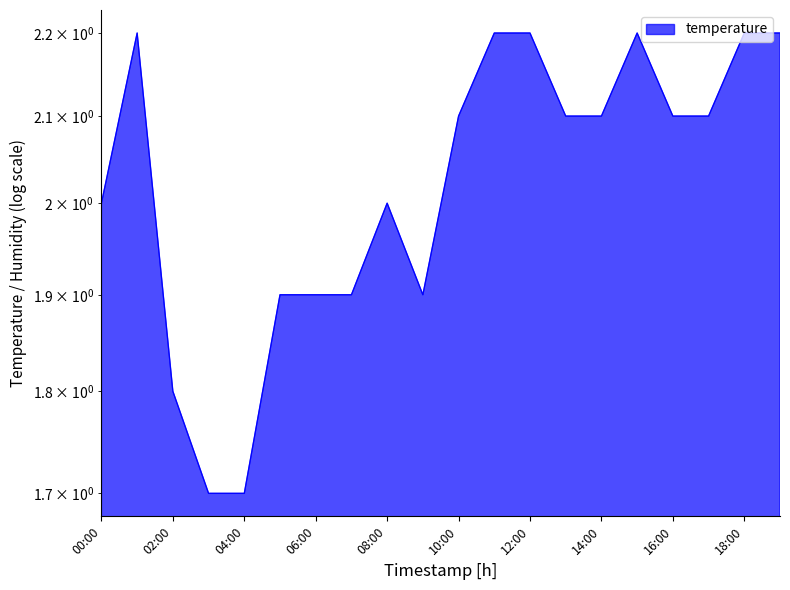

The chart shows a value of 0.6 at 13:00. True or false?

False